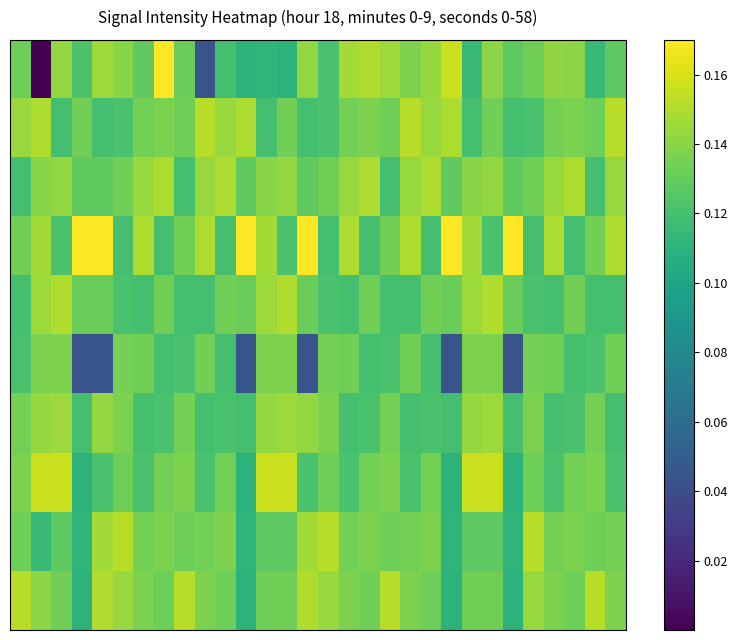

At which category is the sum across all series the highest?

23